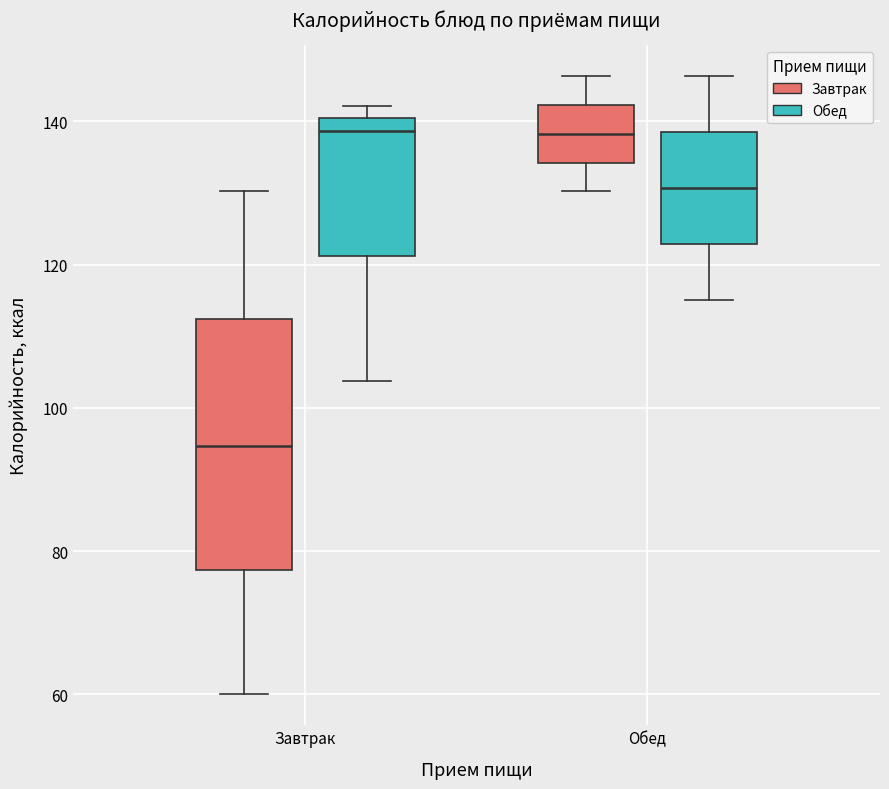

Which box is the tallest, from its lower edge to its upper edge?

Завтрак (Завтрак)